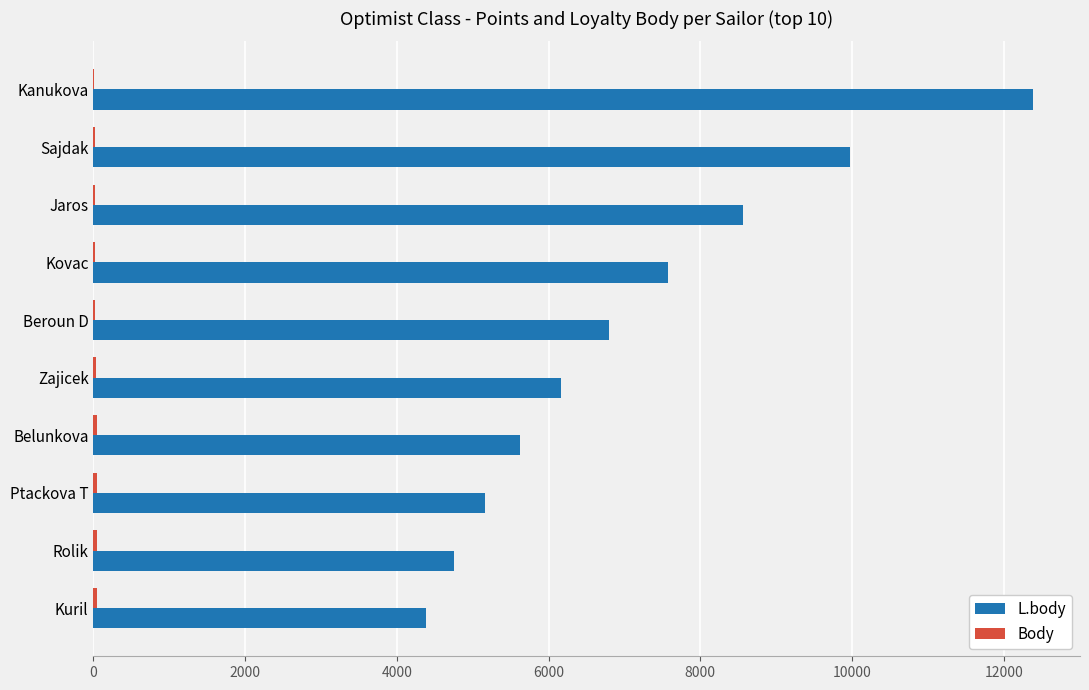

Which series changed the most between Sajdak and Zajicek?

L.body